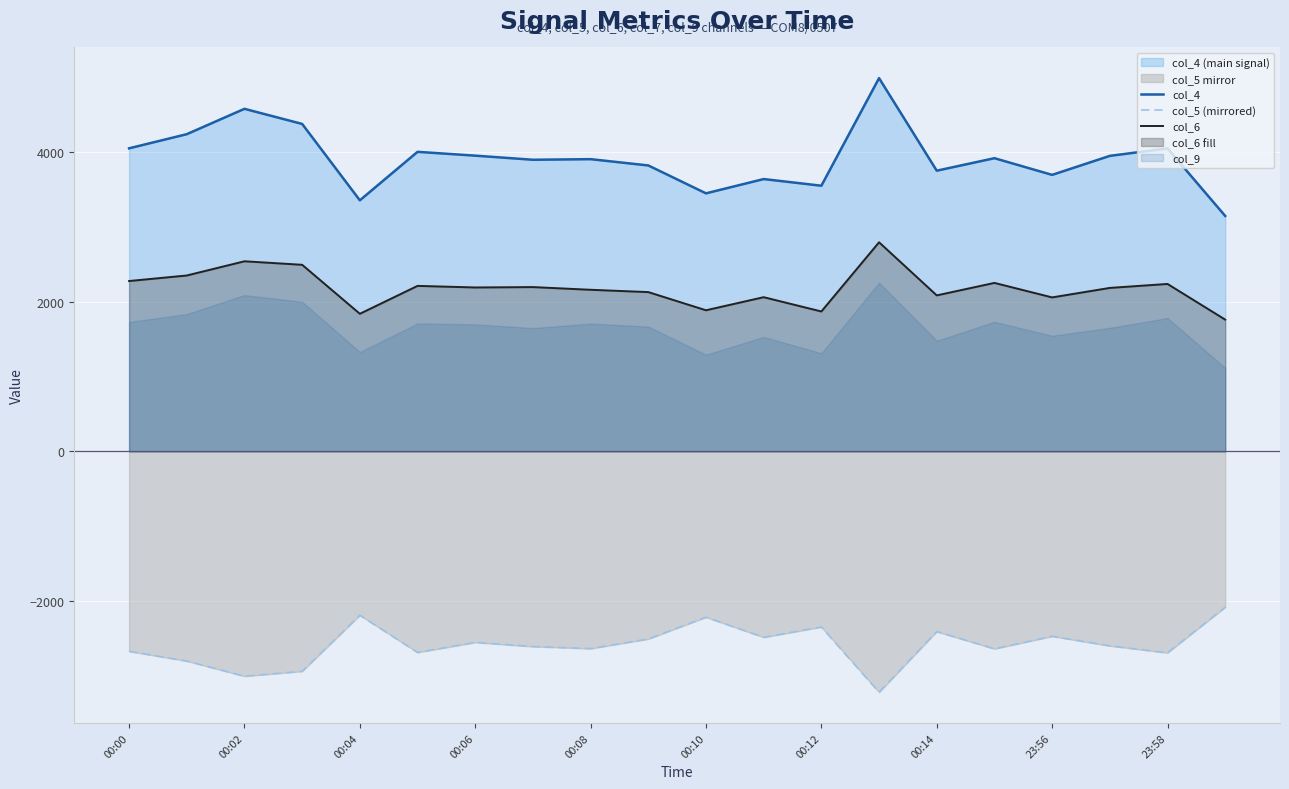

Which series has the largest total across all categories?

col_4